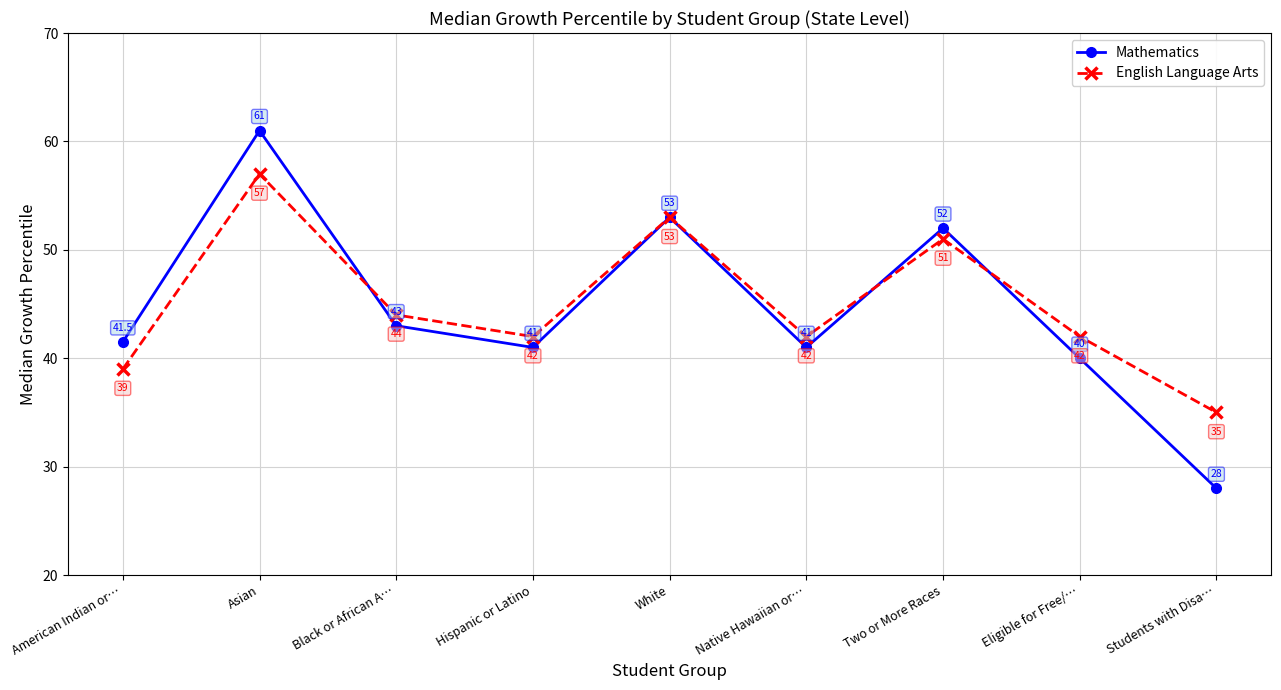

Count the number of categories in the chart.

9